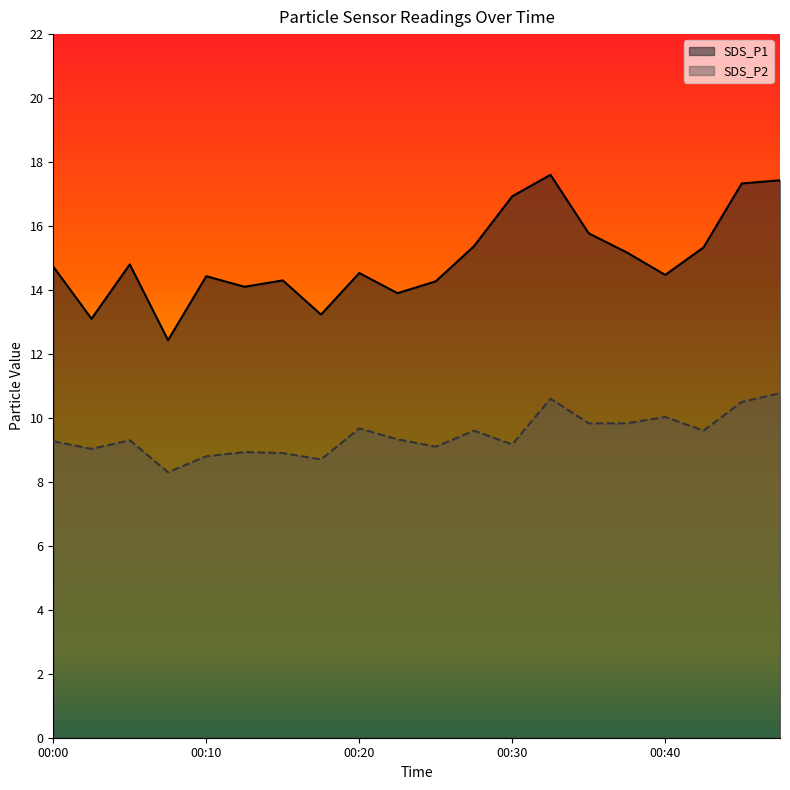

What are all the series names shown in the legend?

SDS_P1, SDS_P2